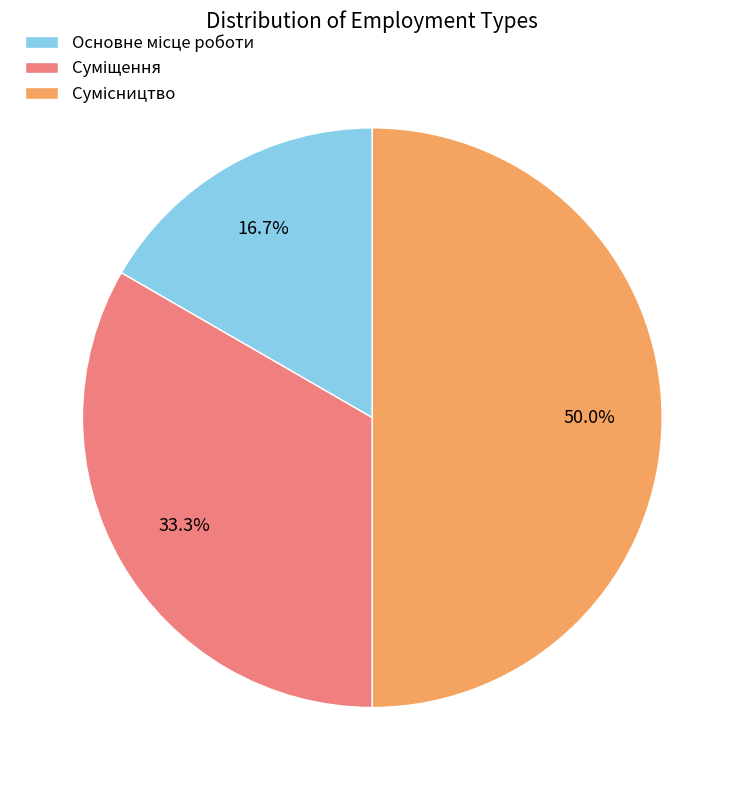

To the nearest percent, what portion does Основне місце роботи represent?

17%